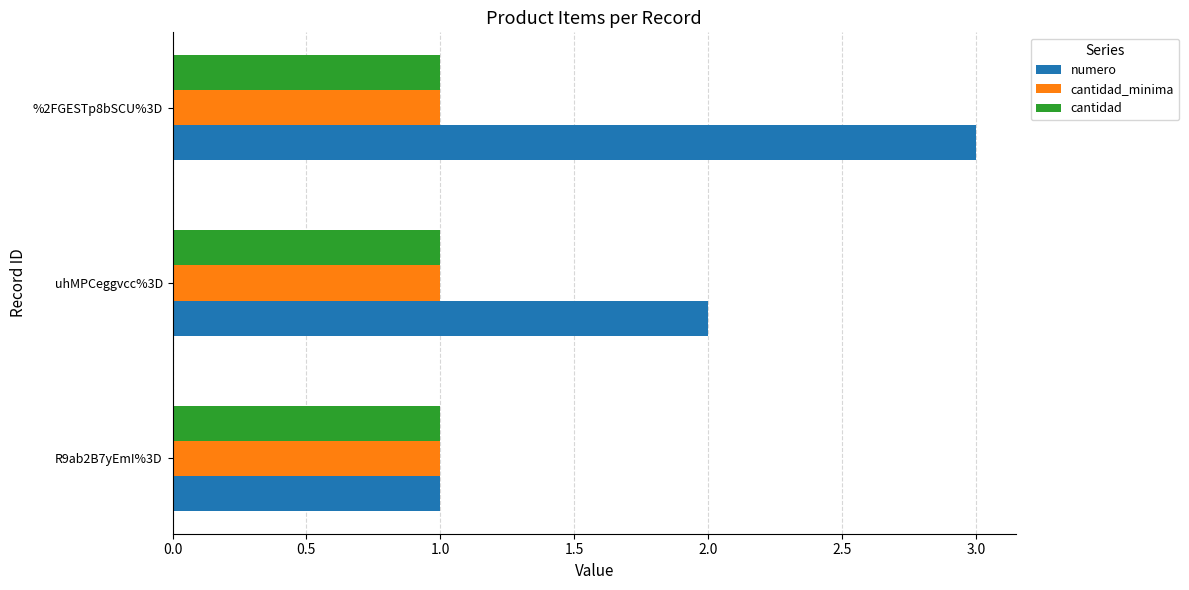

Which series has the widest spread of values?

numero